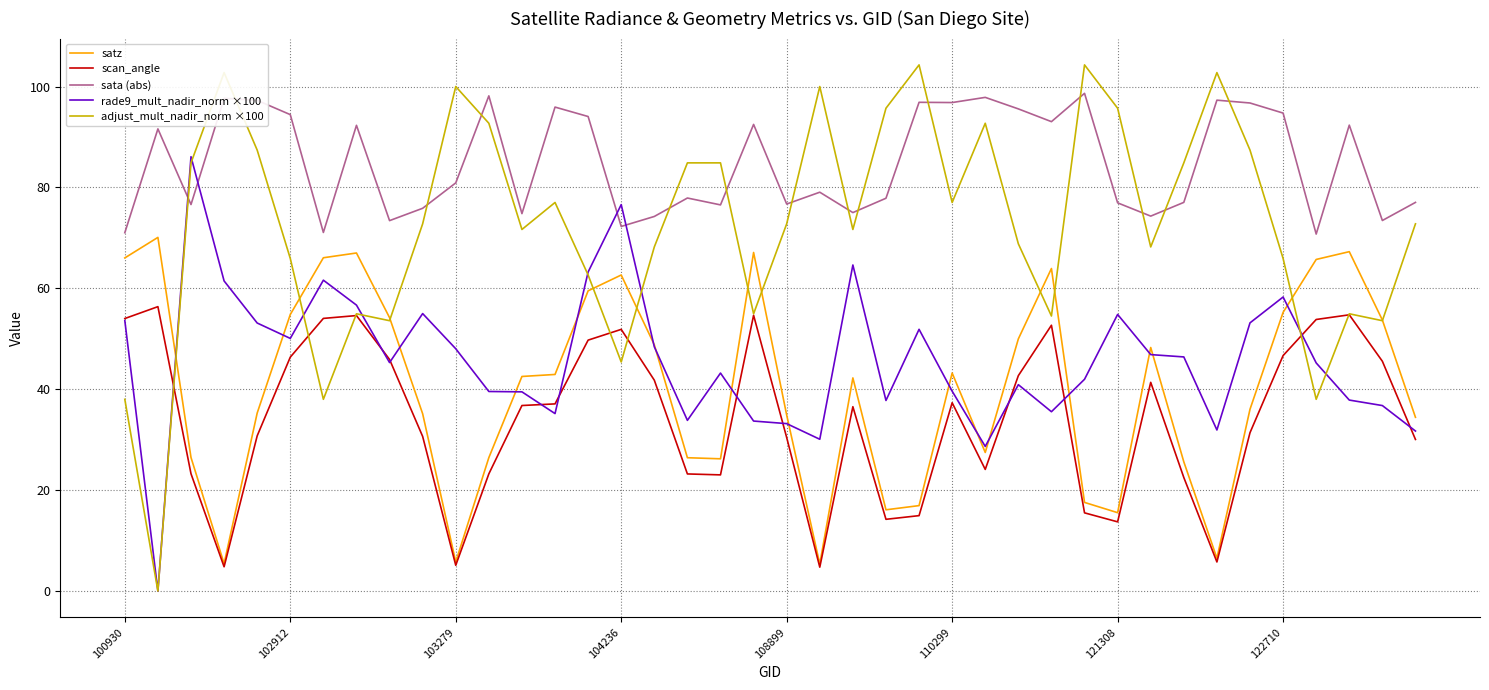

Rank the series by their maximum value, from lowest to highest.

scan_angle, satz, rade9_mult_nadir_norm ×100, sata (abs), adjust_mult_nadir_norm ×100